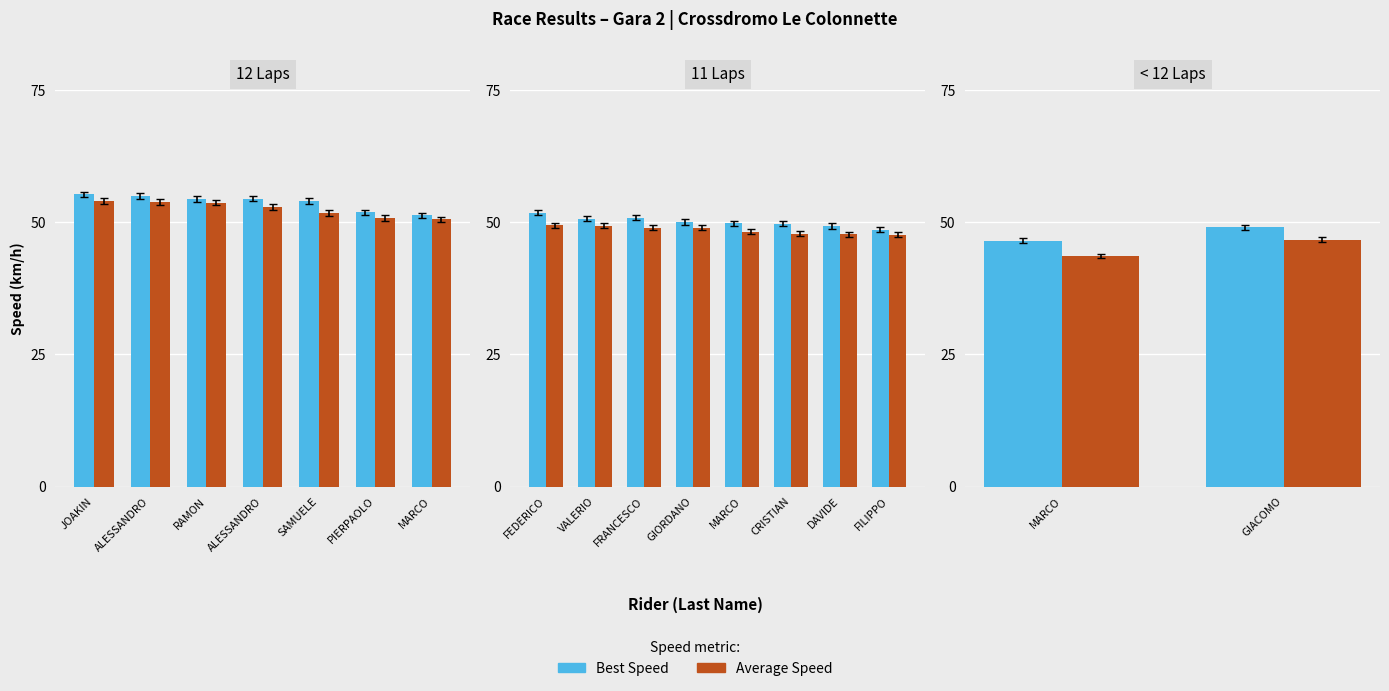

How many Average Speed values are between 43 and 46?

1